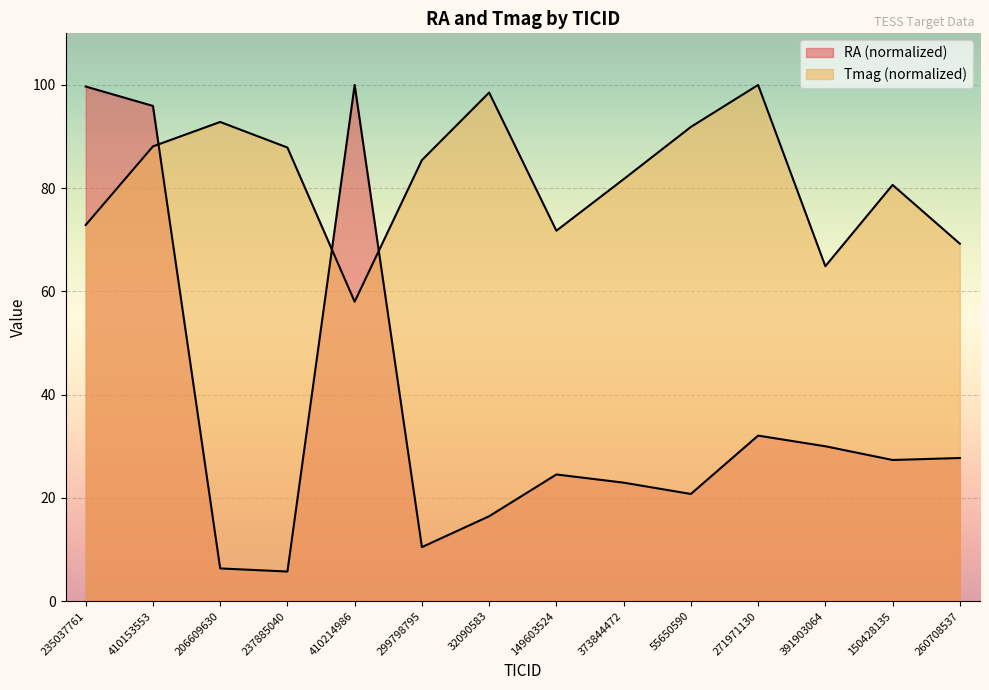

Which series has the largest total across all categories?

Tmag